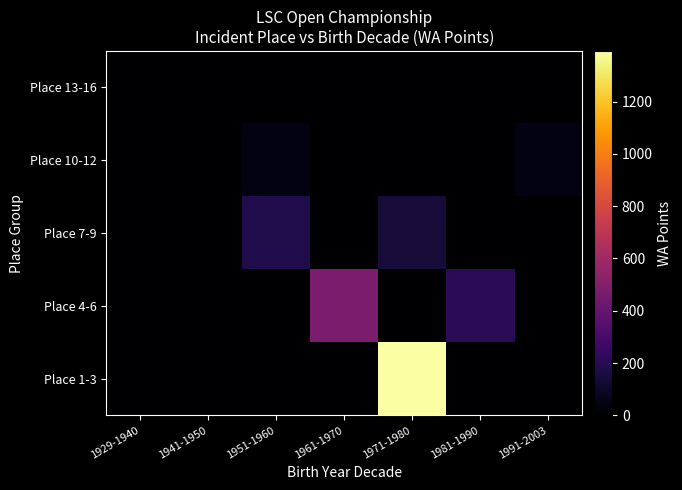

Reading left to right, list all the values displayed in this chart.

Place 1-3: 1929-1940=0	1941-1950=0	1951-1960=0	1961-1970=0	1971-1980=1394	1981-1990=0	1991-2003=0
Place 4-6: 1929-1940=0	1941-1950=0	1951-1960=0	1961-1970=478	1971-1980=0	1981-1990=210	1991-2003=0
Place 7-9: 1929-1940=0	1941-1950=0	1951-1960=177	1961-1970=0	1971-1980=140	1981-1990=0	1991-2003=0
Place 10-12: 1929-1940=0	1941-1950=0	1951-1960=41	1961-1970=0	1971-1980=0	1981-1990=0	1991-2003=46
Place 13-16: 1929-1940=0	1941-1950=1	1951-1960=0	1961-1970=0	1971-1980=2	1981-1990=0	1991-2003=0